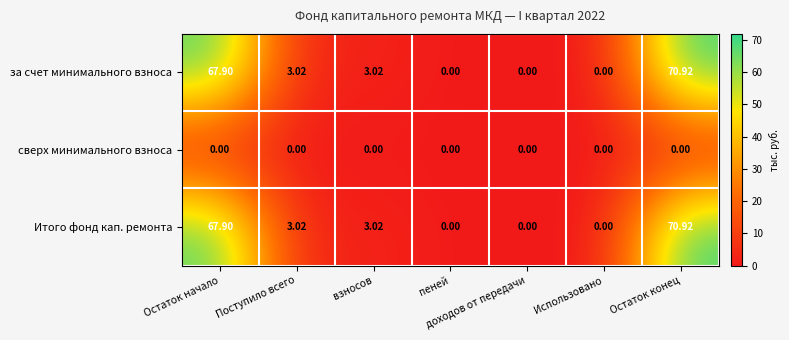

Which label corresponds to the largest value in the chart?

Остаток конец